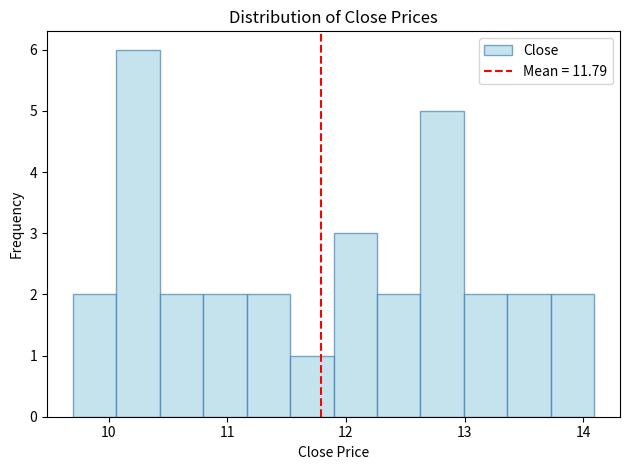

Around what value on the x-axis is the tallest bar? Give the approximate position of its centre, as read against the axis.

10.2